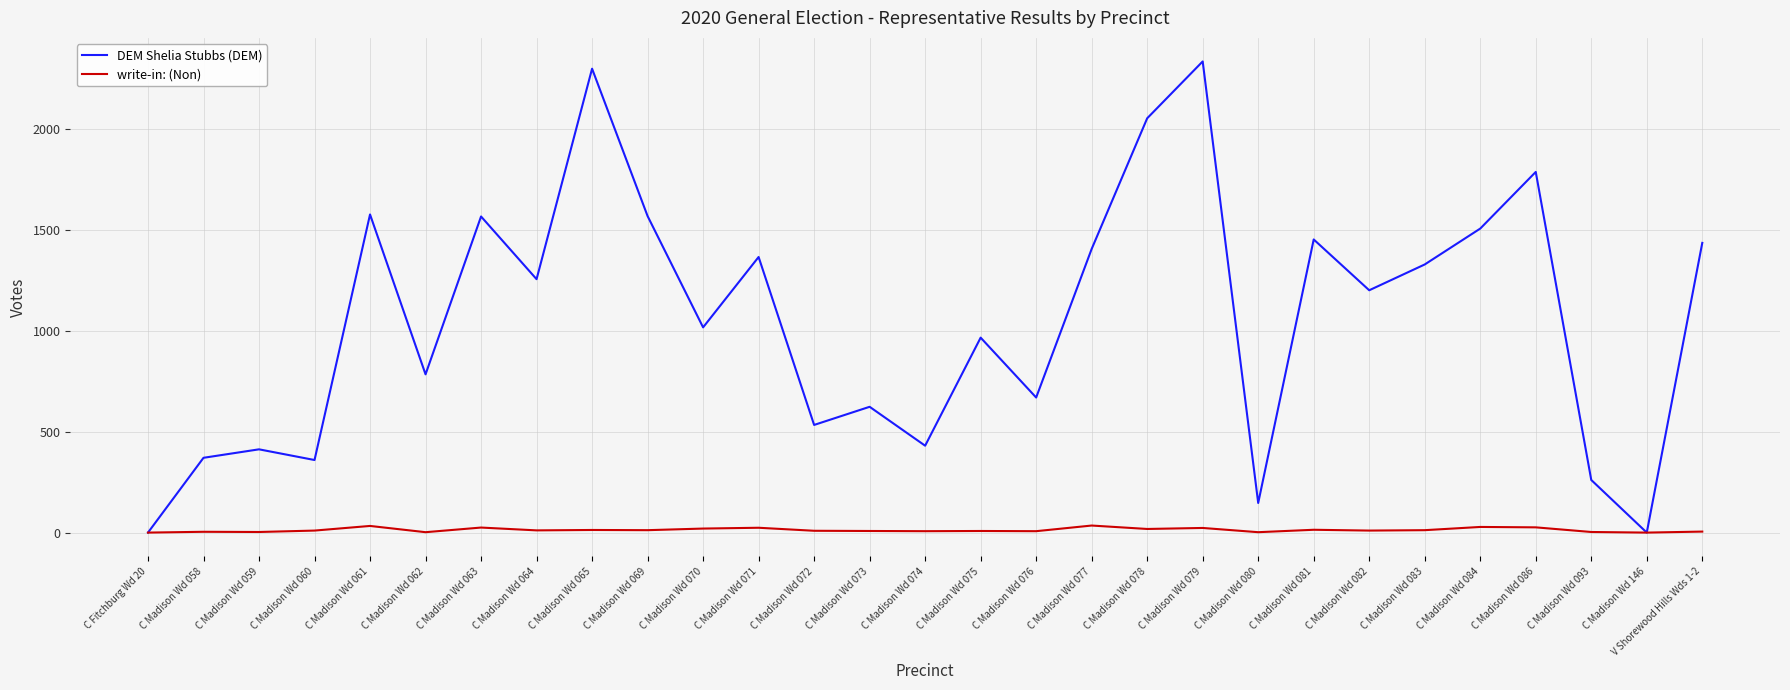

Which series has the widest spread of values?

DEM Shelia Stubbs (DEM)